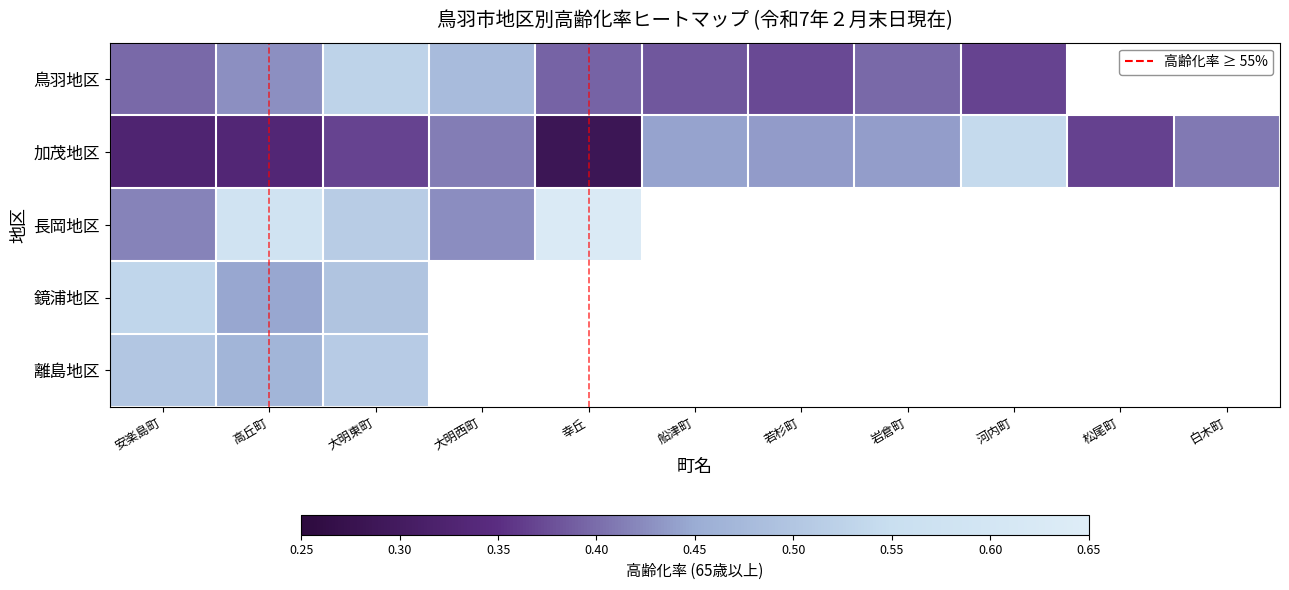

Where is 鳥羽地区 nearest to the value 0?

河内町